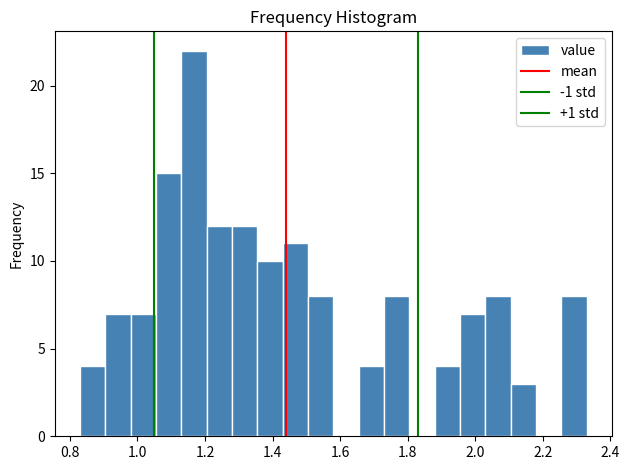

Read against the x-axis, roughly where is the centre of the tallest bar?

1.16